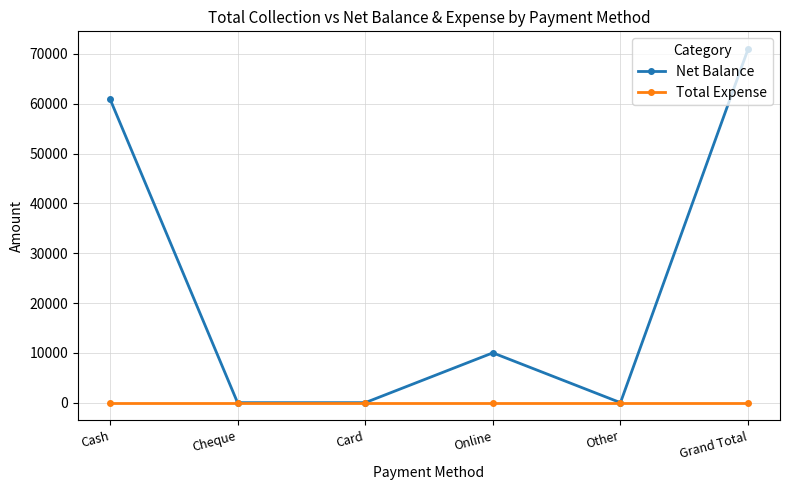

What is the maximum value for Net Balance?

70997